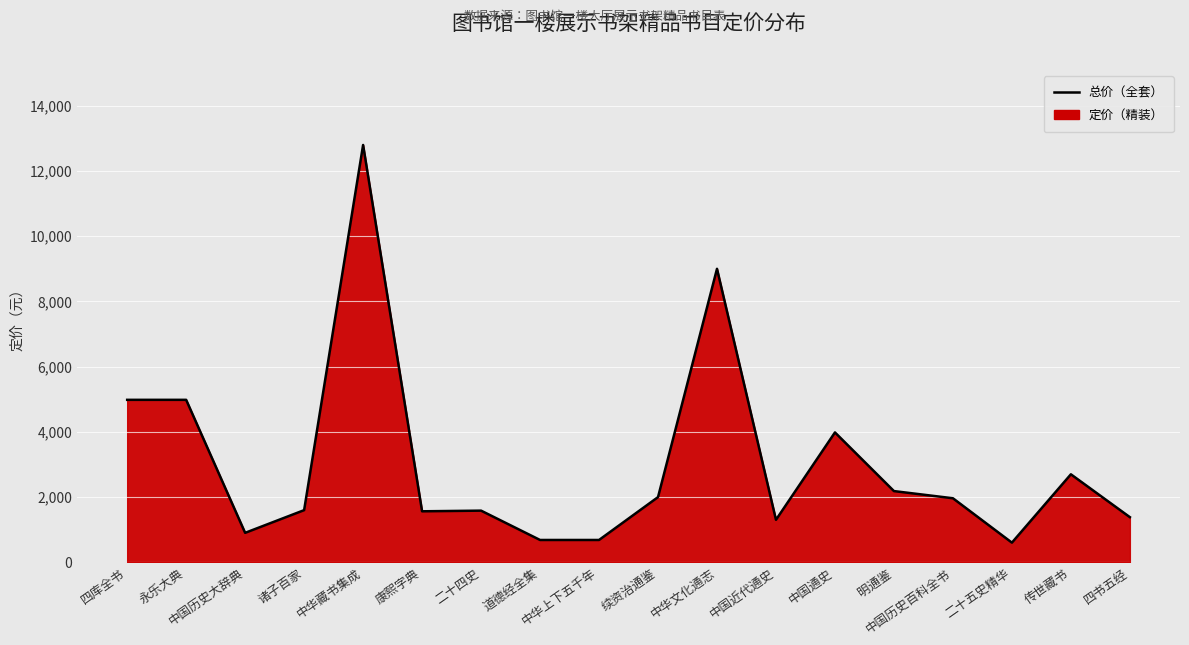

At which label does the data first exceed 1960?

四库全书